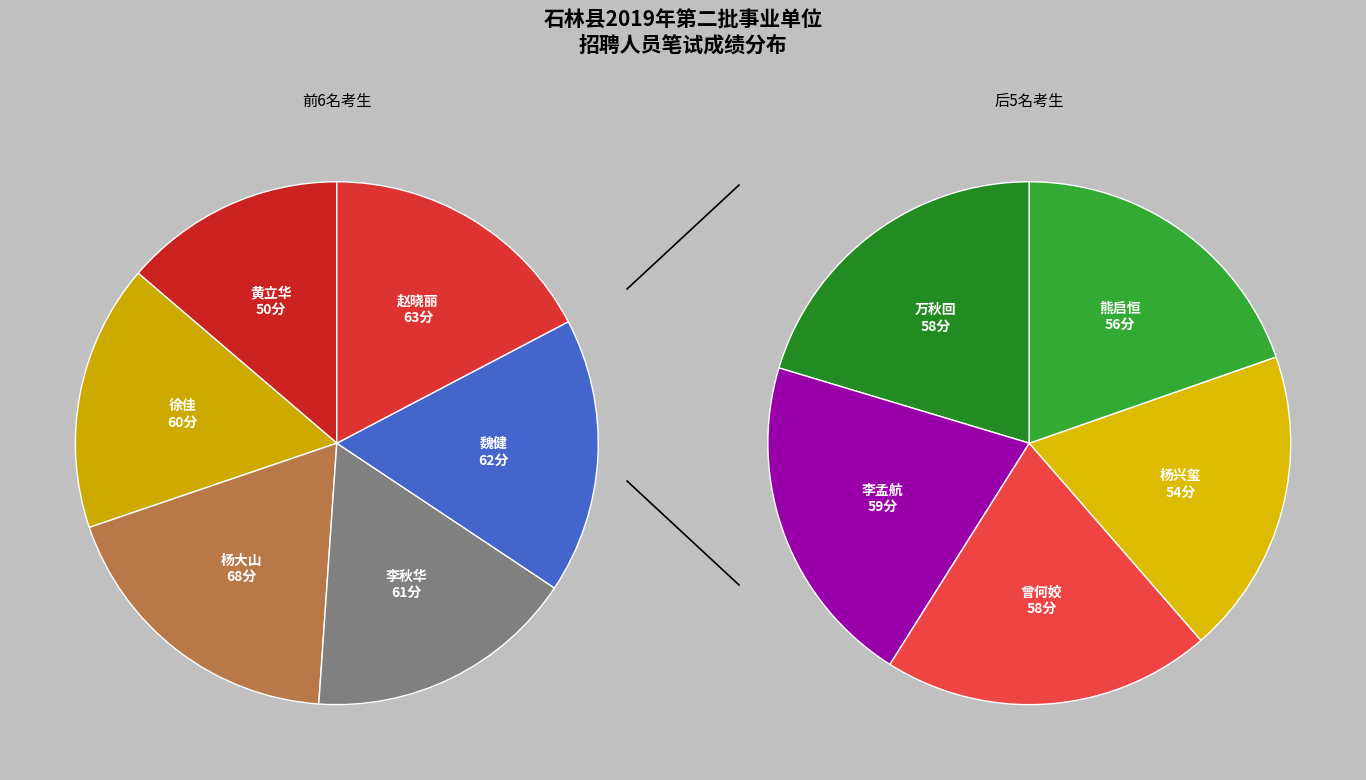

What percentage is NOT represented by 熊启恒?

91.4%